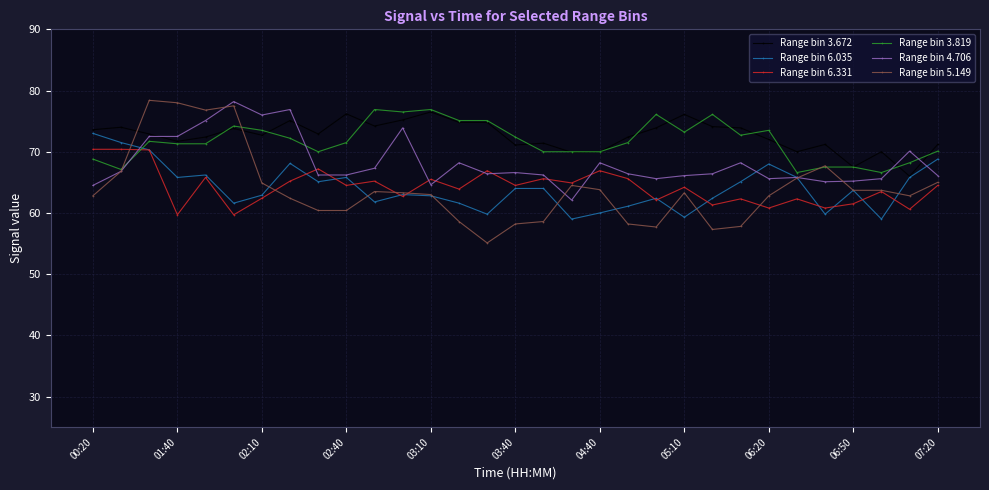

True or false: Range bin 3.672 and Range bin 5.149 intersect in this chart.

True